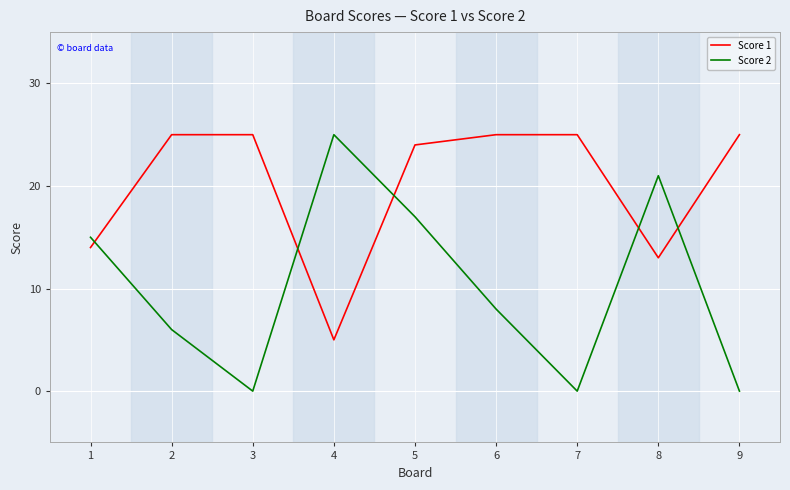

Which series has the largest range (max minus min)?

Score 2